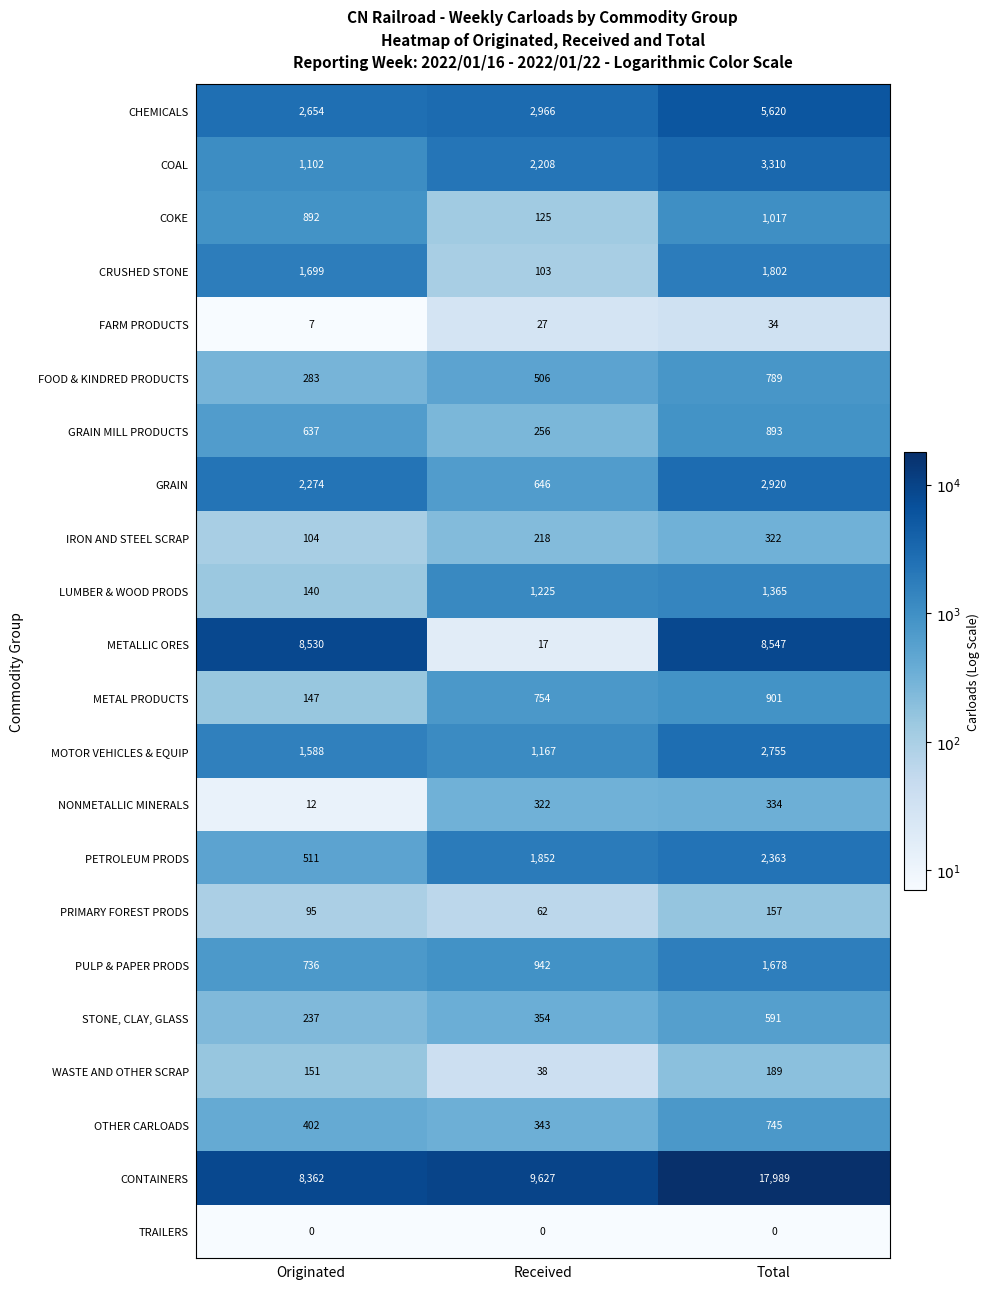

Is it true that CHEMICALS equals 10019 at Total?

False